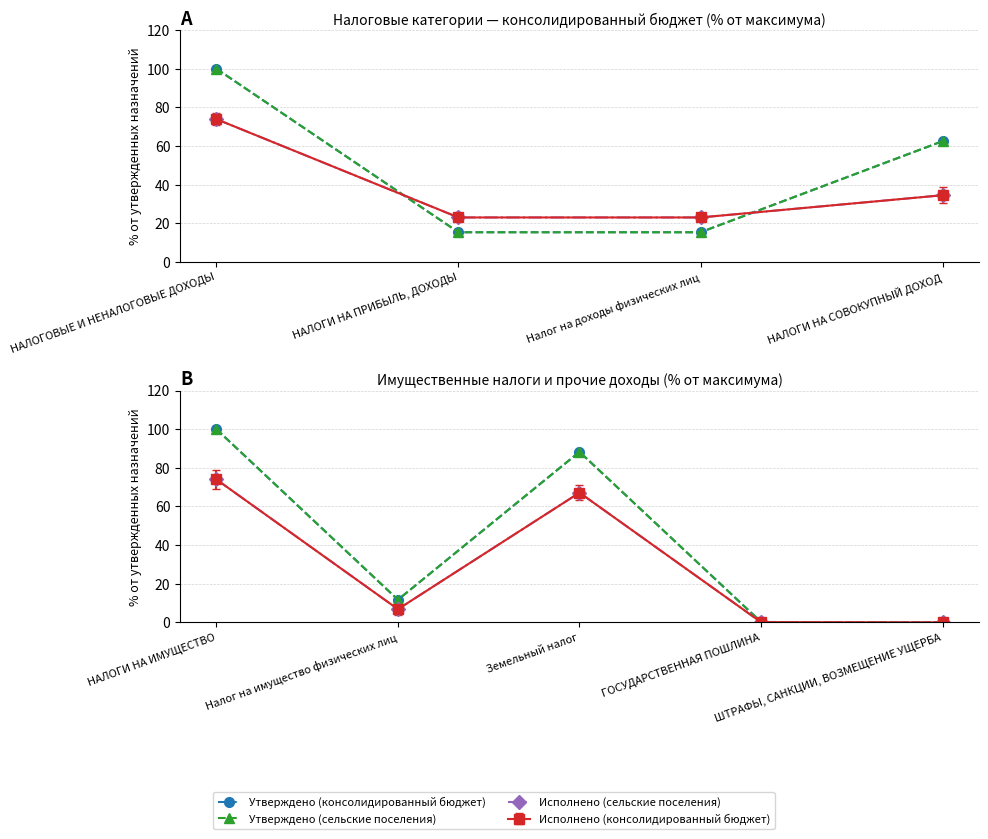

What is the average value of the Утверждено (сельские поселения) series?

40.1